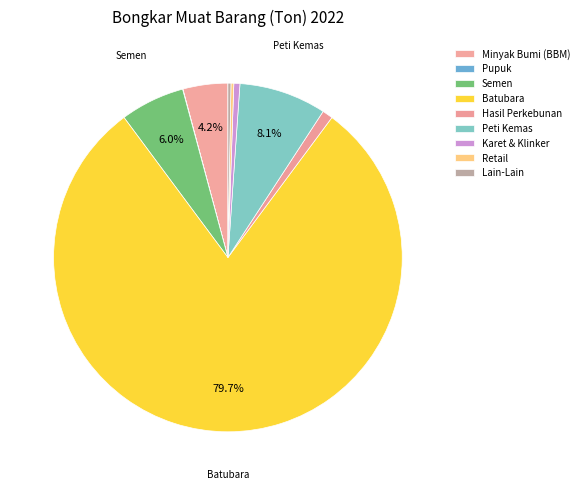

What is the largest slice in the pie chart?

Batubara